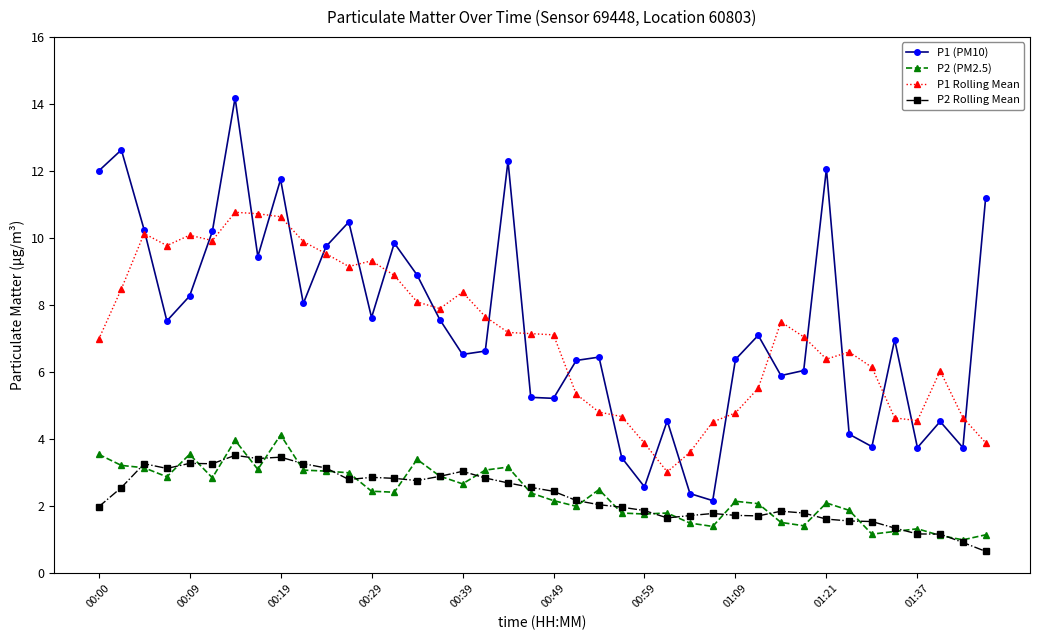

At how many categories does at least one series exceed 5?

33